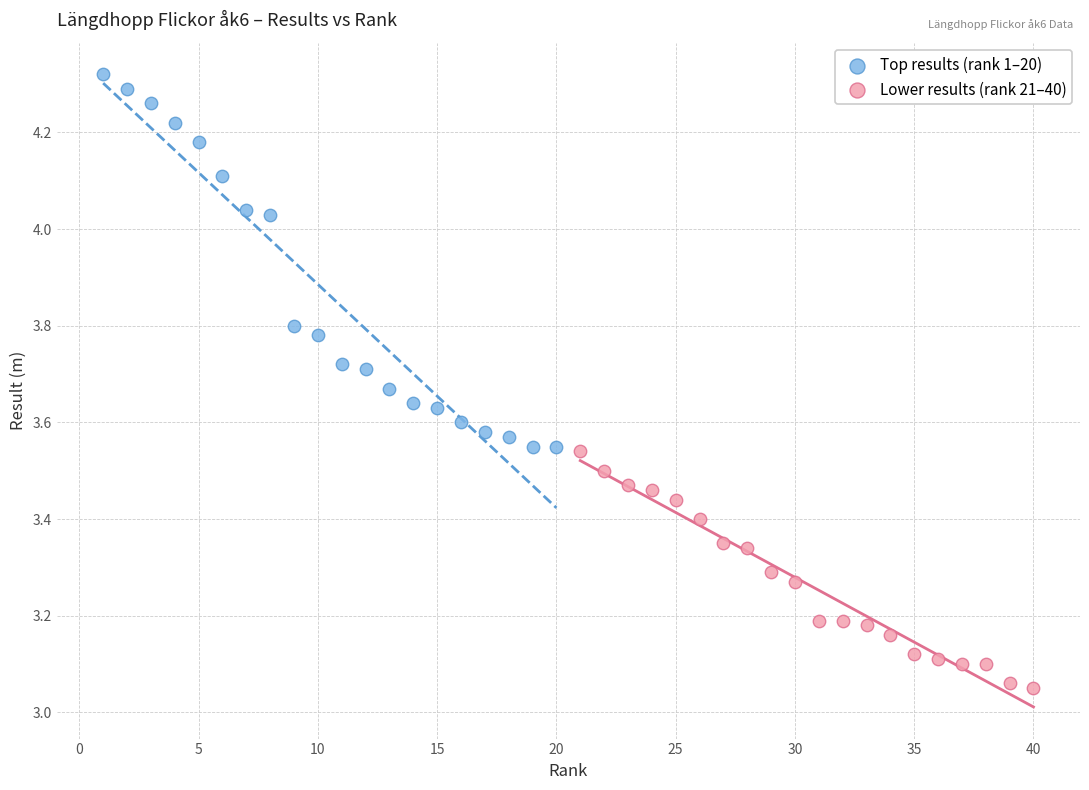

Which series contains the lowest Y value?

Lower results (rank 21–40)